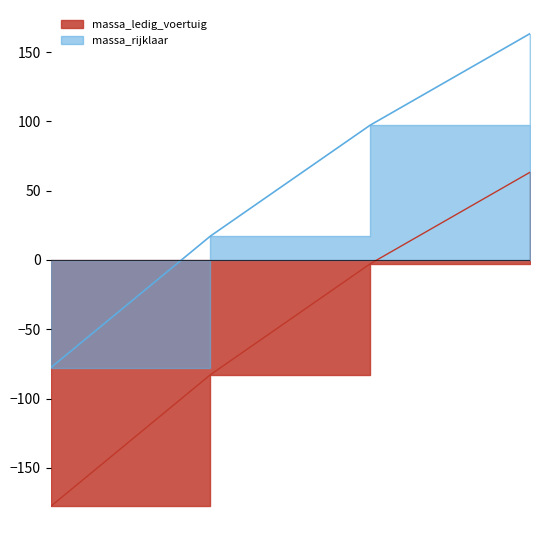

Where does the massa_ledig_voertuig series first go above -2?

19961025